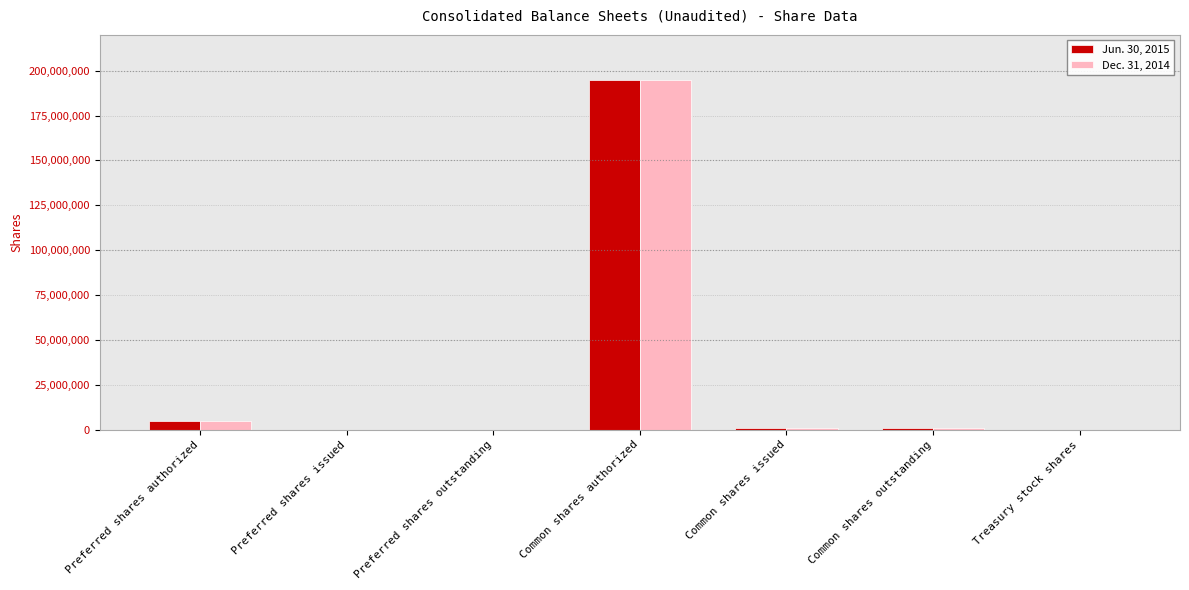

What is the sum of all Jun. 30, 2015 values?

201495120